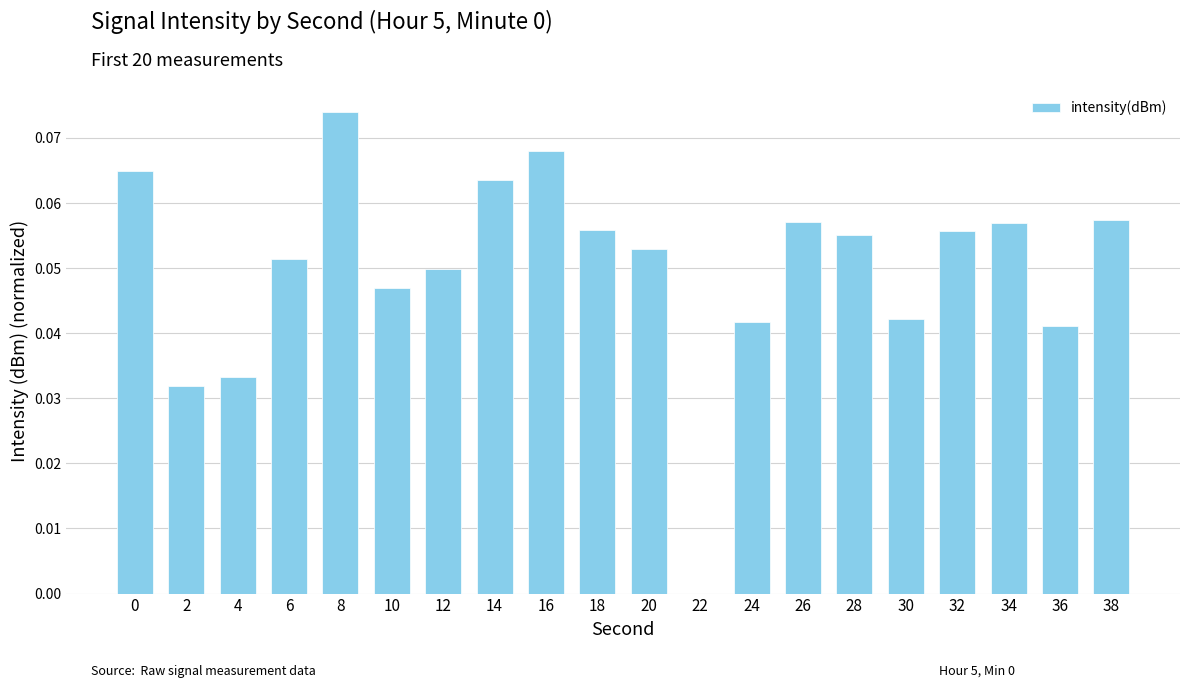

Between 14 and 2, which is larger?

14